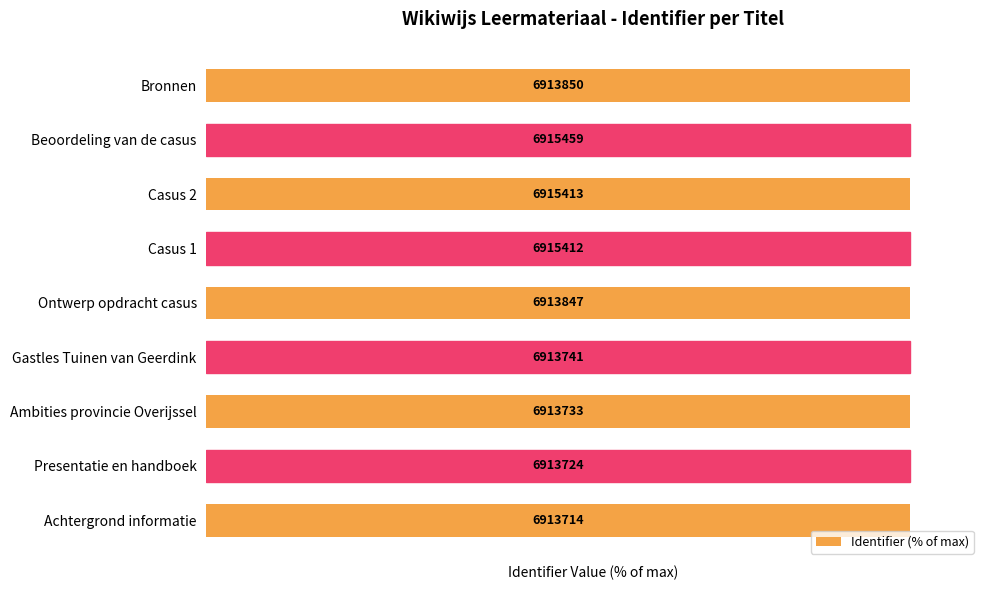

What is the value of the 5th bar from the left?

100.0